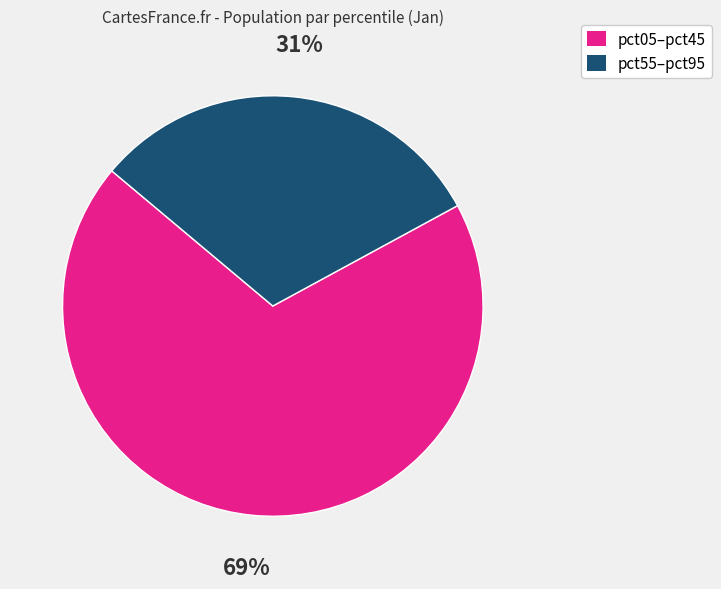

Count the number of slices in the pie.

2